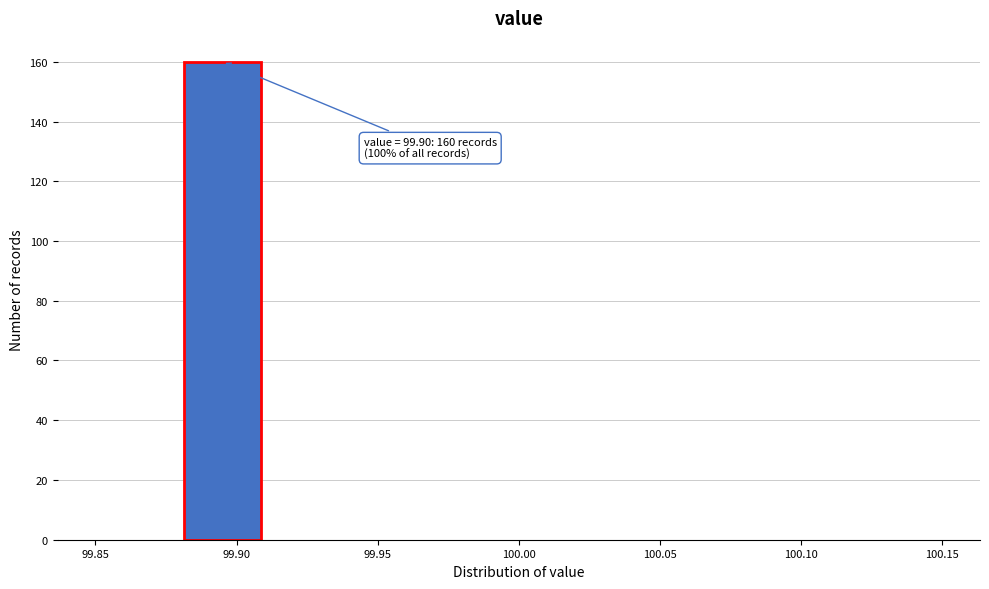

Over which range of the x-axis is the bar tallest?

99.88 to 99.91